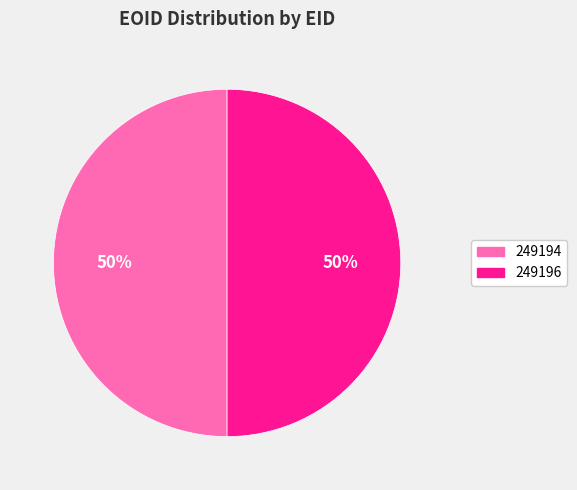

Approximately how many times larger is the value at 249194 compared to 249196?

1.0